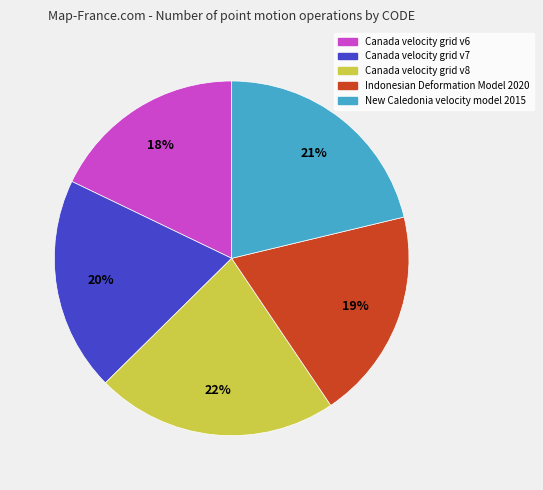

Does Canada velocity grid v6 account for over 50% of the chart?

No